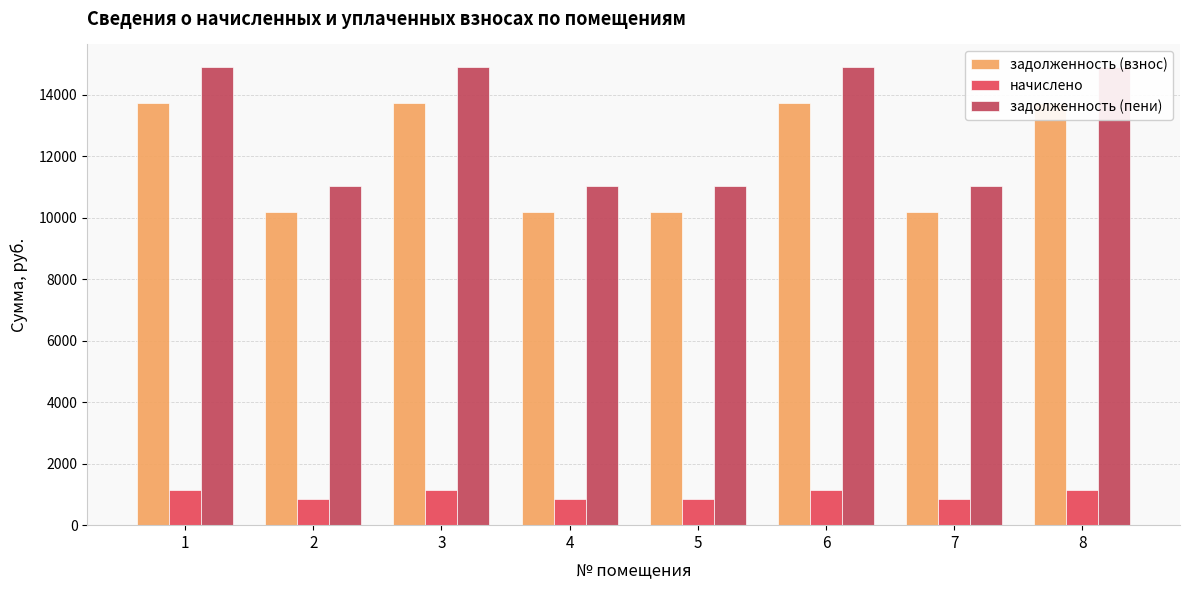

Does the chart contain stacked bars?

No